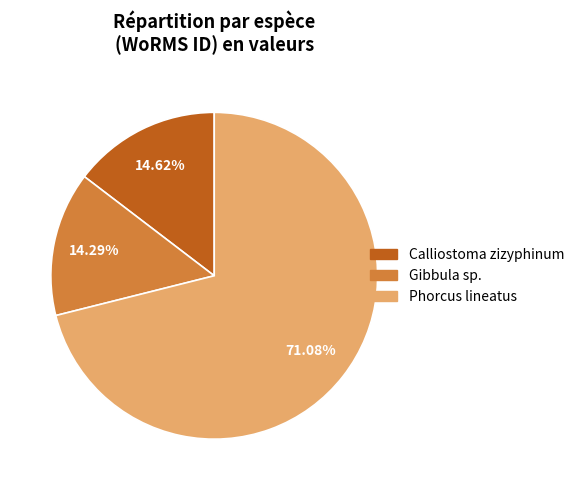

To the nearest percent, what is the combined percentage of Calliostoma zizyphinum and Phorcus lineatus?

86%